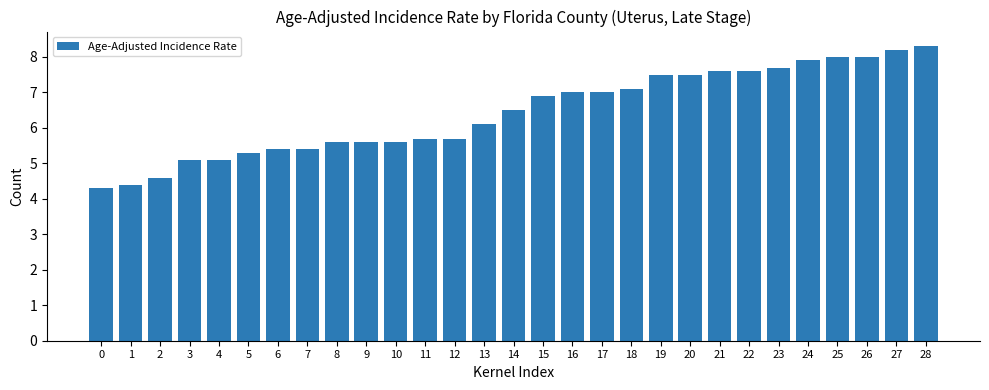

How many data points are less than 6?

13